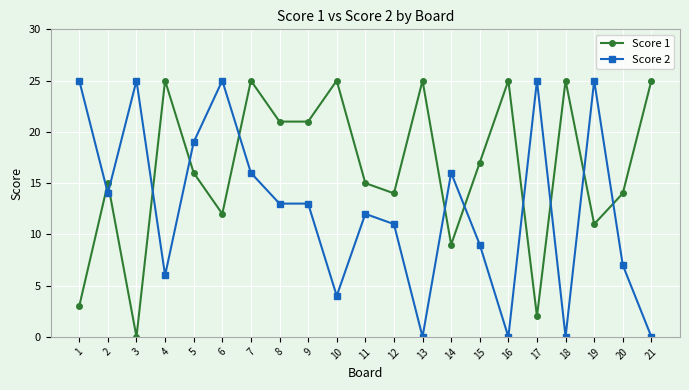

What is the greatest value displayed?

25